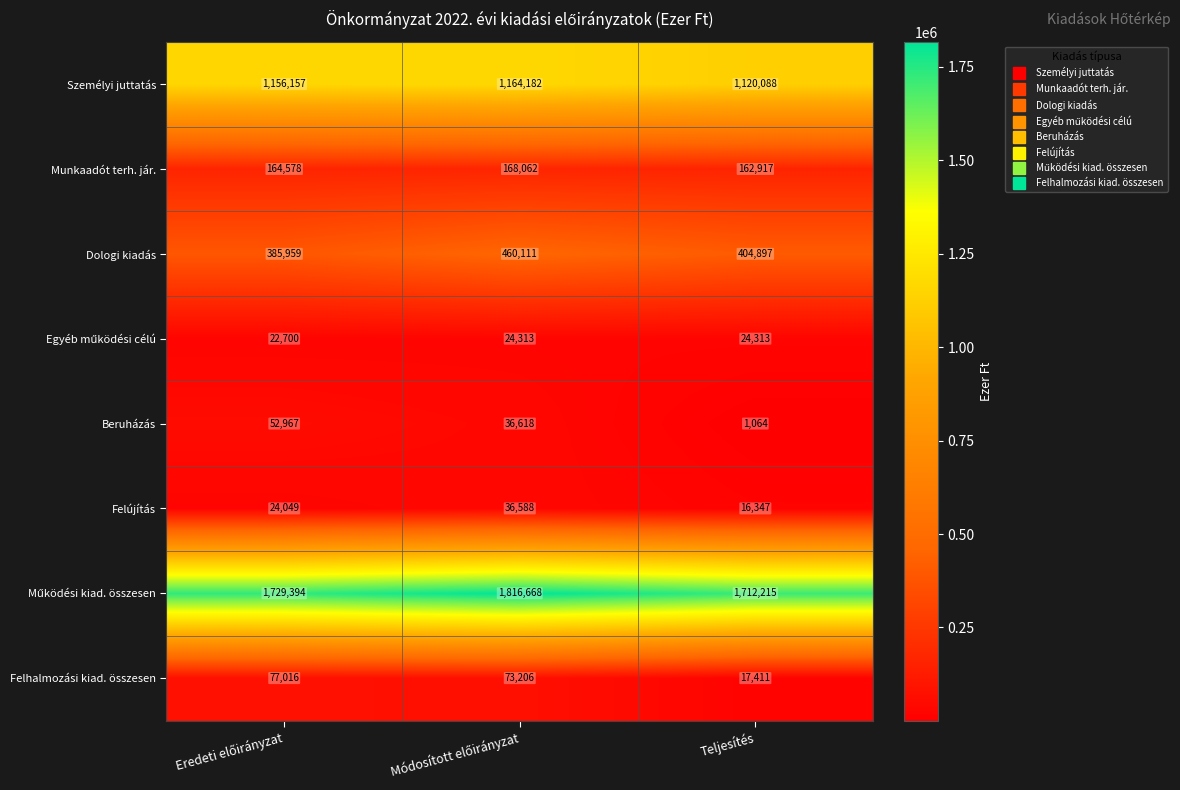

At which category does the chart reach its minimum across all series?

Teljesítés